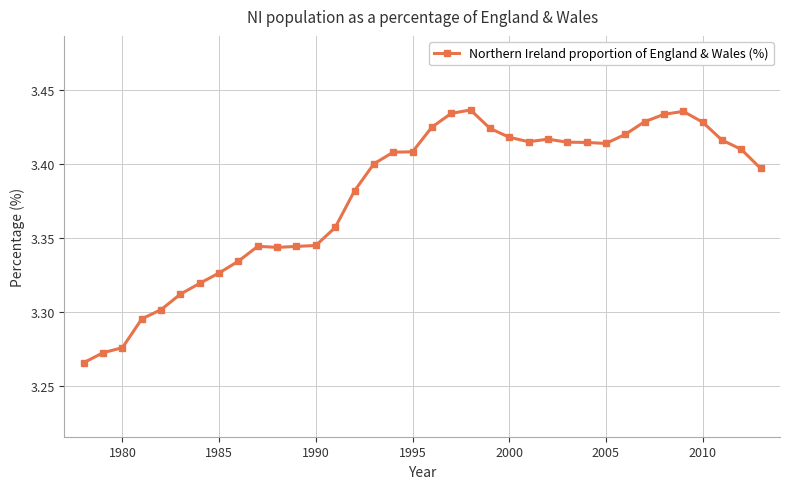

Count the number of data series in this chart.

1